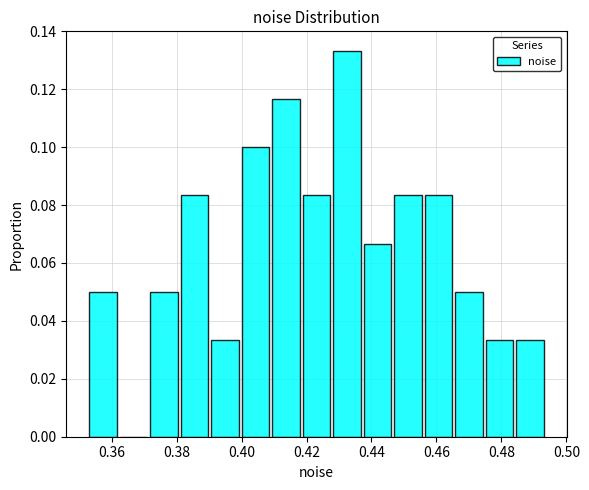

Reading left to right, transcribe this chart: for each bar, give the range it covers on the x-axis and its height. Neither the bar edges nor the heights are printed on the chart, so give them approximately, as read against the axes.

0.354 to 0.362: 0.050
0.362 to 0.372: 0
0.372 to 0.382: 0.050
0.382 to 0.390: 0.084
0.390 to 0.400: 0.034
0.400 to 0.410: 0.100
0.410 to 0.418: 0.116
0.418 to 0.428: 0.084
0.428 to 0.438: 0.134
0.438 to 0.448: 0.066
0.448 to 0.456: 0.084
0.456 to 0.466: 0.084
0.466 to 0.476: 0.050
0.476 to 0.484: 0.034
0.484 to 0.494: 0.034